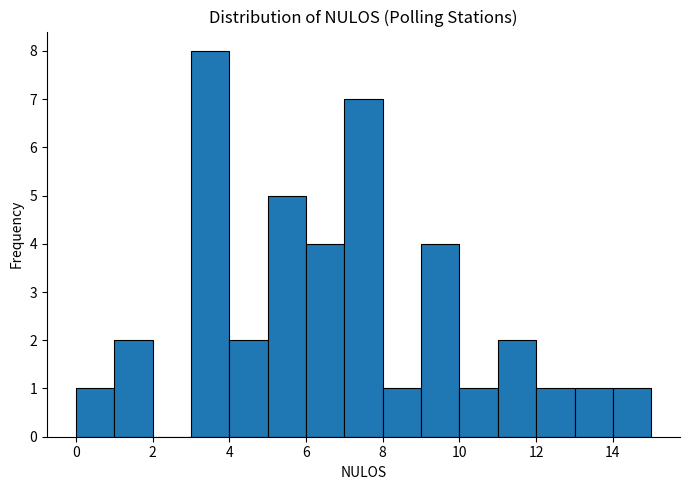

Reading left to right, list every bar in this chart as the range it spans on the x-axis followed by its height. The values are not printed on the chart, so give them approximately, as read against the axis.

0 to 1: 1
1 to 2: 2
2 to 3: 0
3 to 4: 8
4 to 5: 2
5 to 6: 5
6 to 7: 4
7 to 8: 7
8 to 9: 1
9 to 10: 4
10 to 11: 1
11 to 12: 2
12 to 13: 1
13 to 14: 1
14 to 15: 1